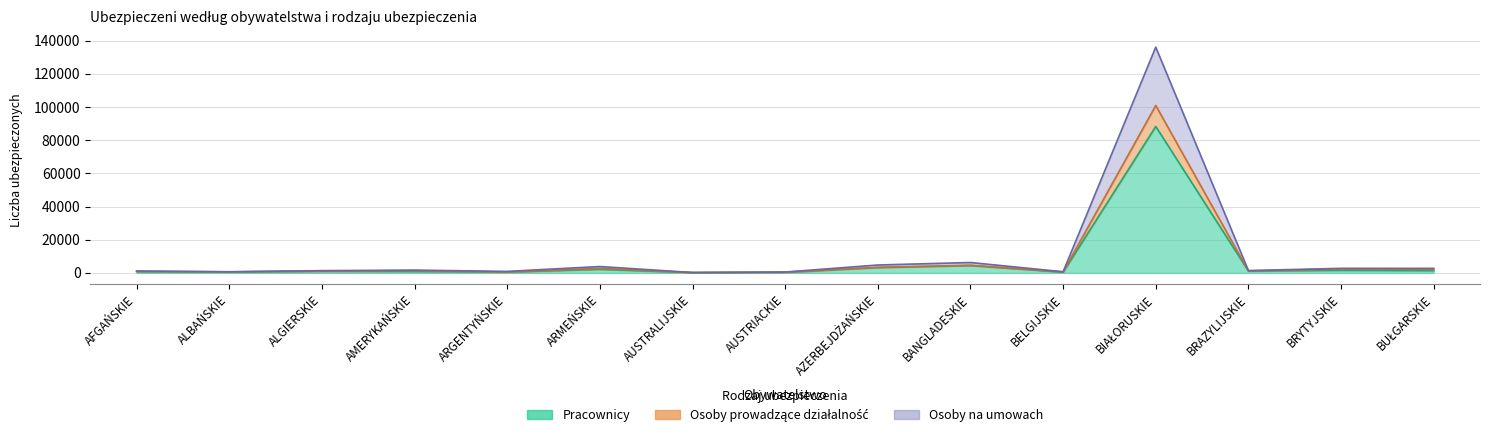

How many interior local valleys does the Pracownicy series have?

5